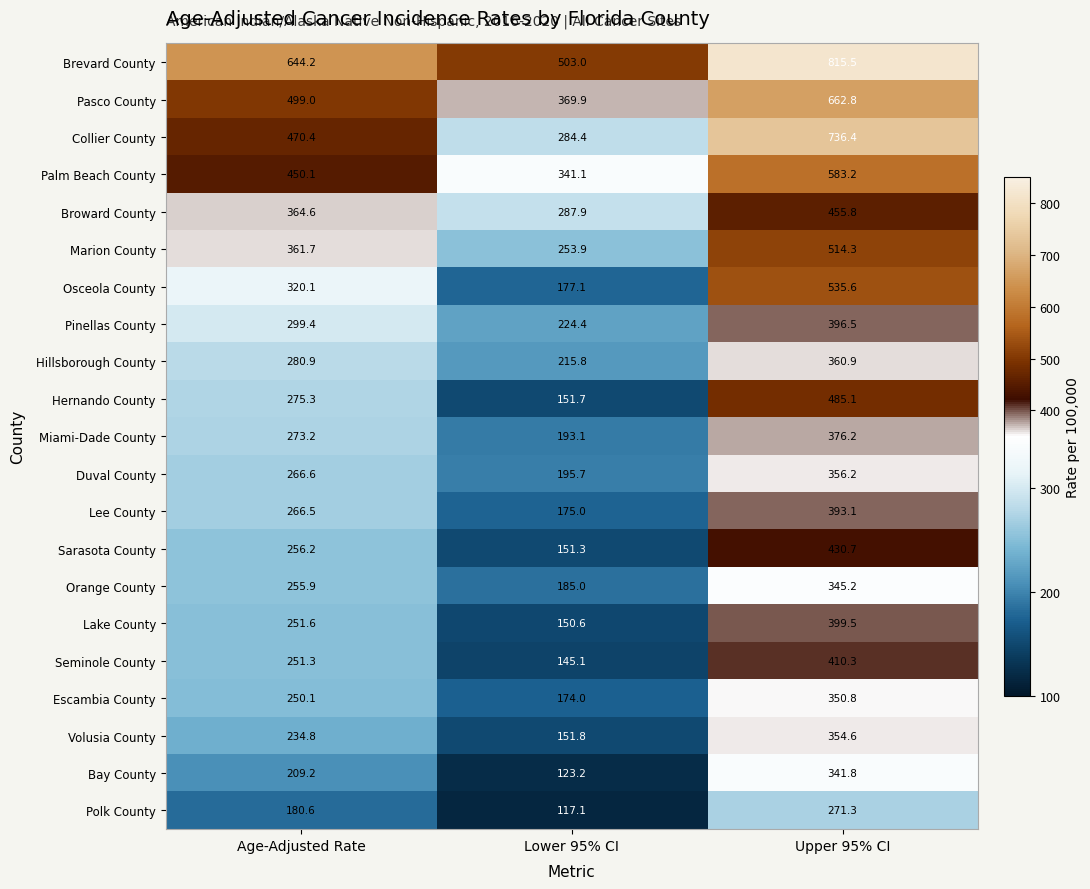

What is the total value across all series at Upper 95% CI?

9575.8